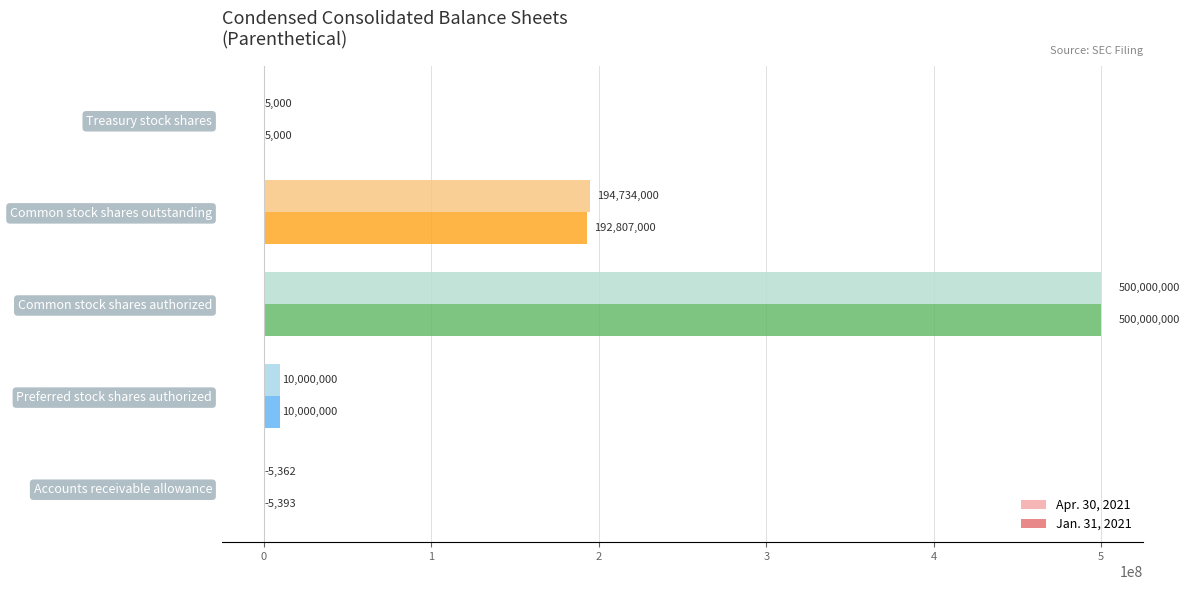

At which category does the chart reach its peak across all series?

Common stock shares authorized